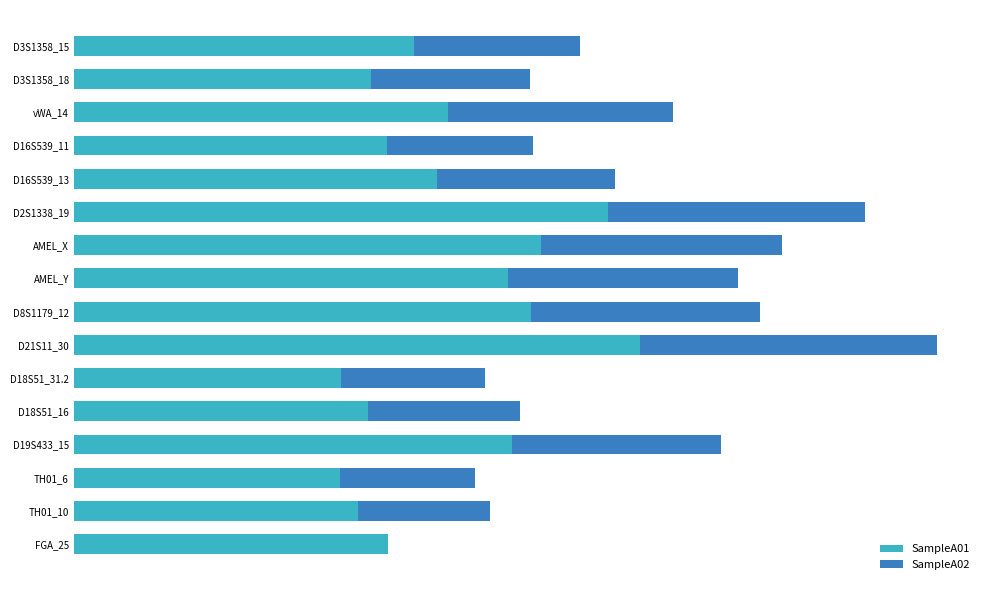

What are all the series names shown in the legend?

SampleA01, SampleA02